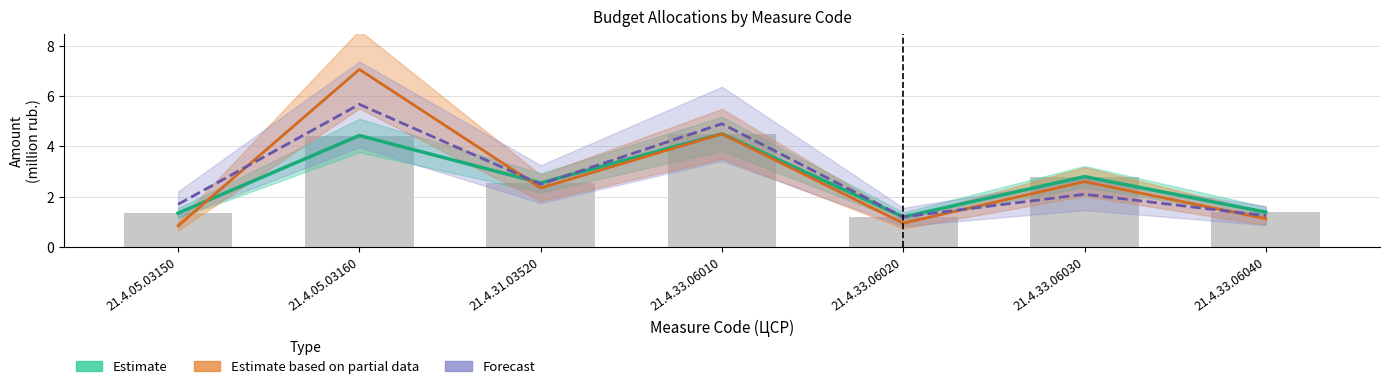

Which category has the highest value in the Forecast series?

21.4.05.03160